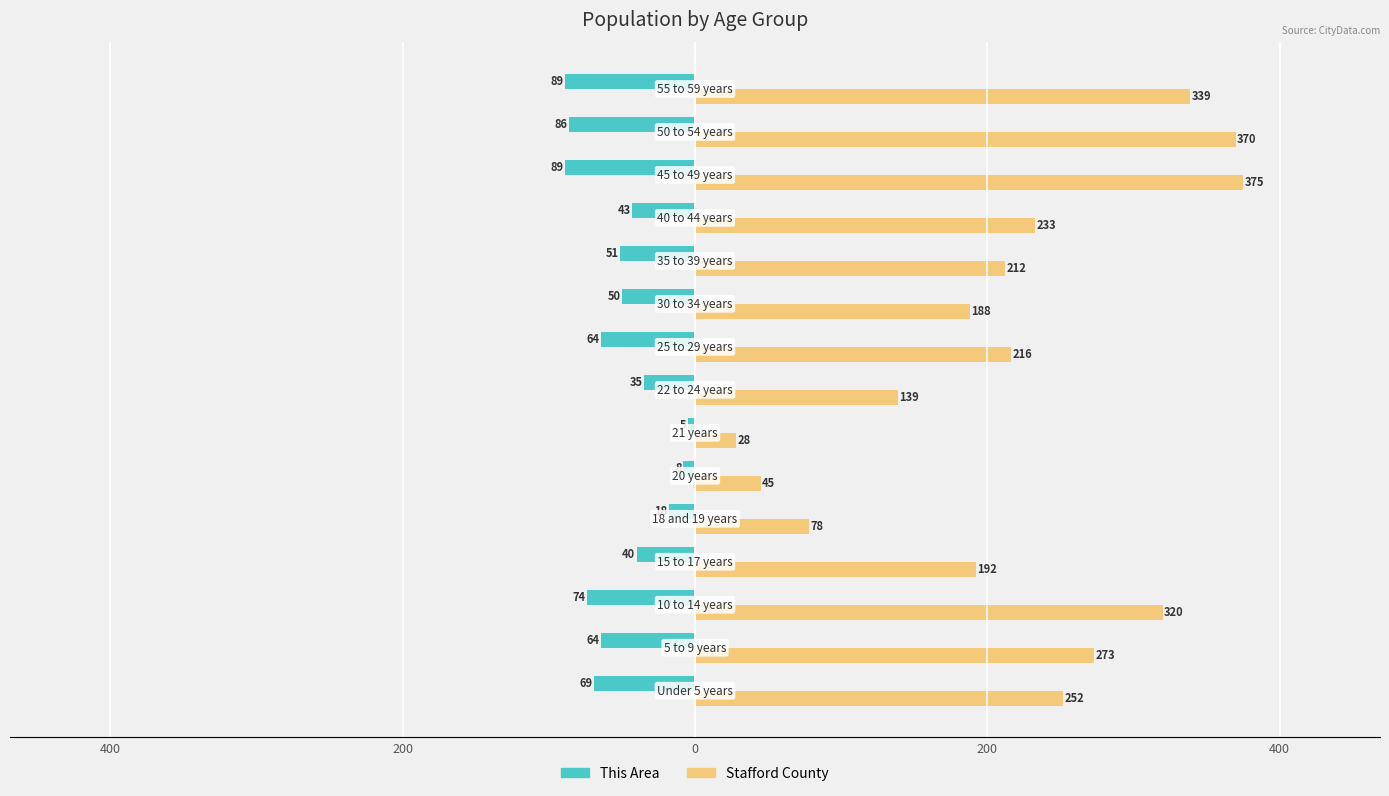

What are all the series names shown in the legend?

This Area, Stafford County